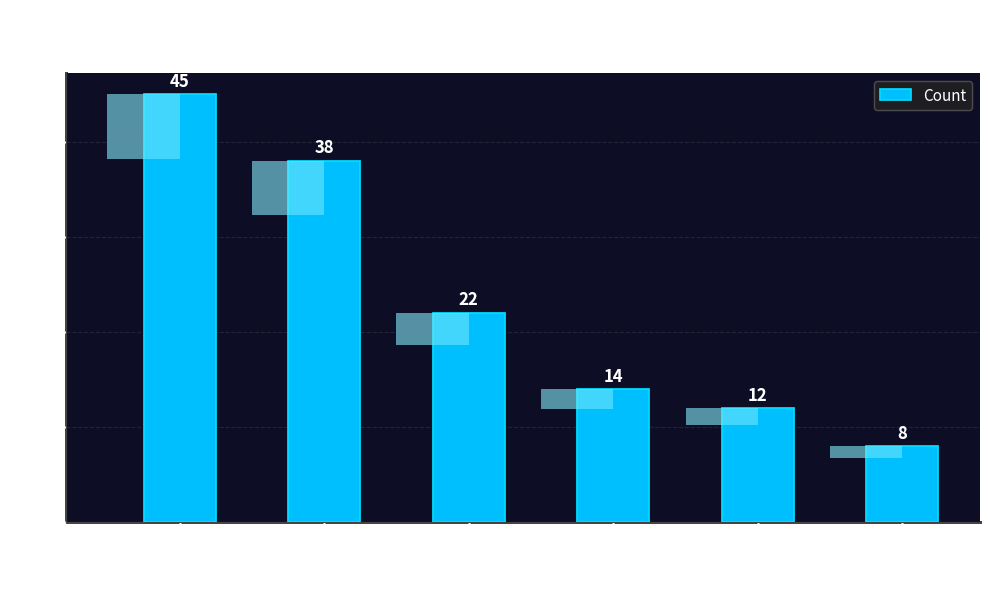

Approximately how many times larger is the value at VT compared to STA?

3.8